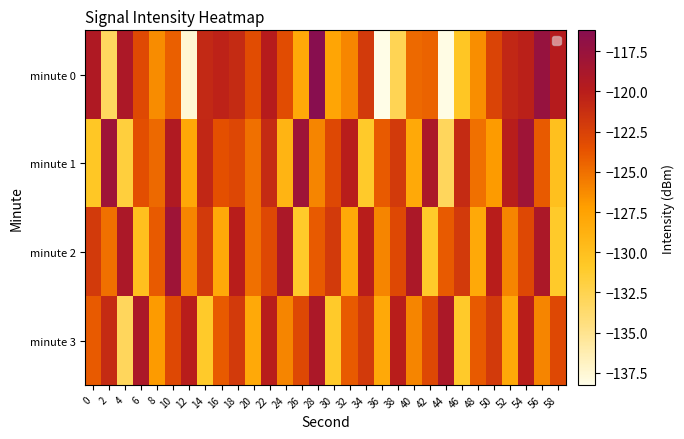

How many categories are shown in the chart?

30